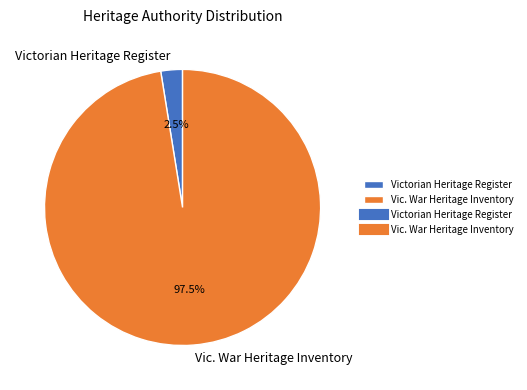

Combined, do Victorian Heritage Register and Vic. War Heritage Inventory account for over 50%?

Yes